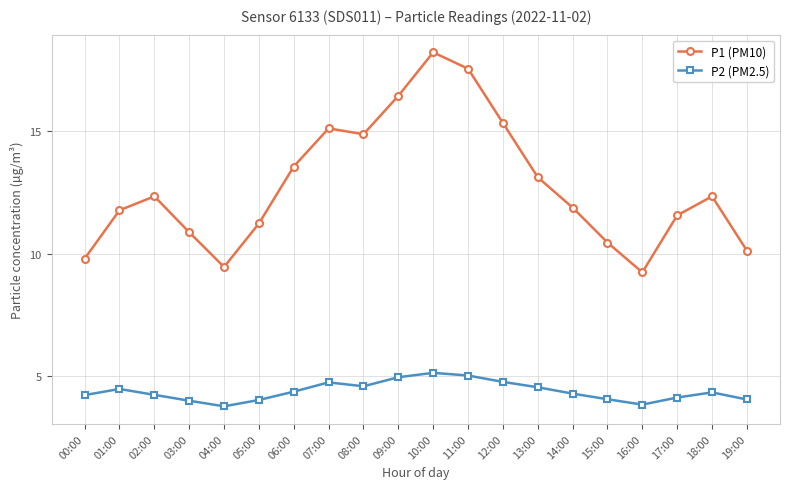

Between 07:00 and 19:00, which series saw the biggest shift?

P1 (PM10)